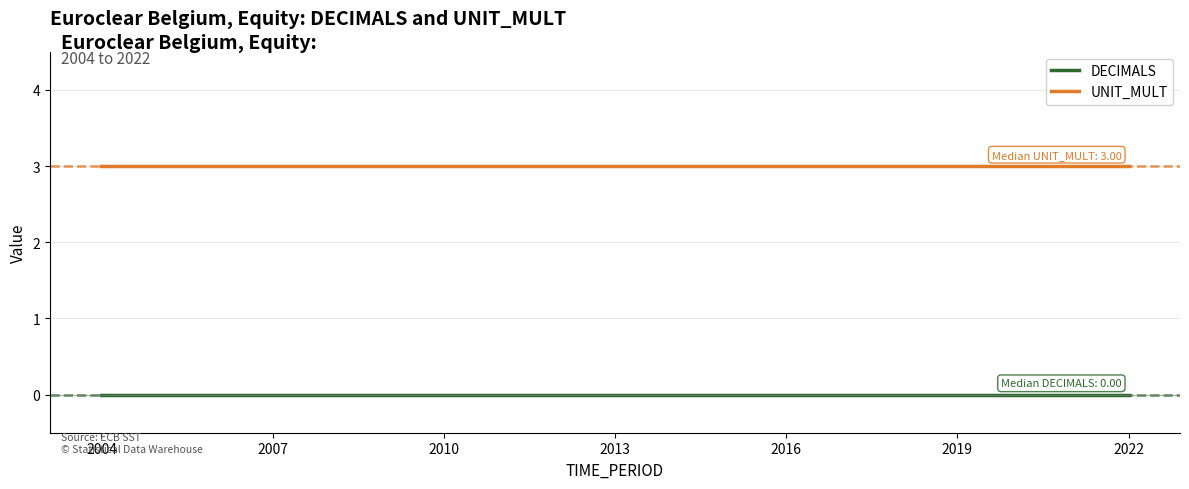

Which series has the largest total across all categories?

UNIT_MULT